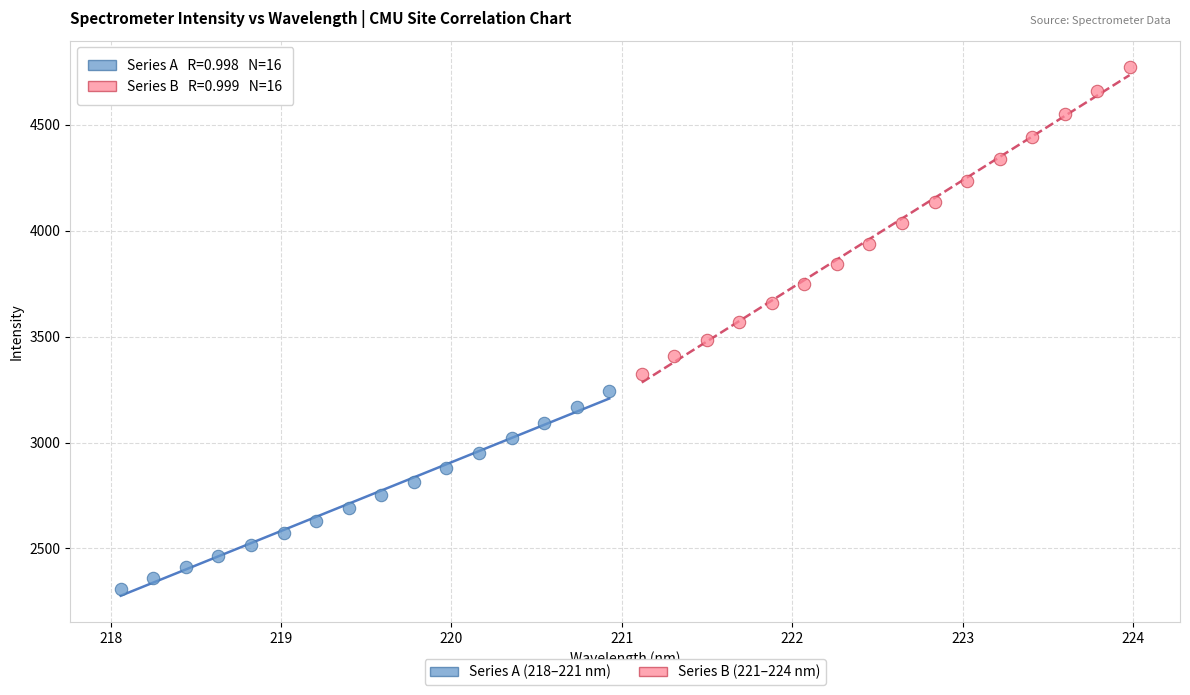

Which series contains the lowest Y value?

Series A (218–221 nm)